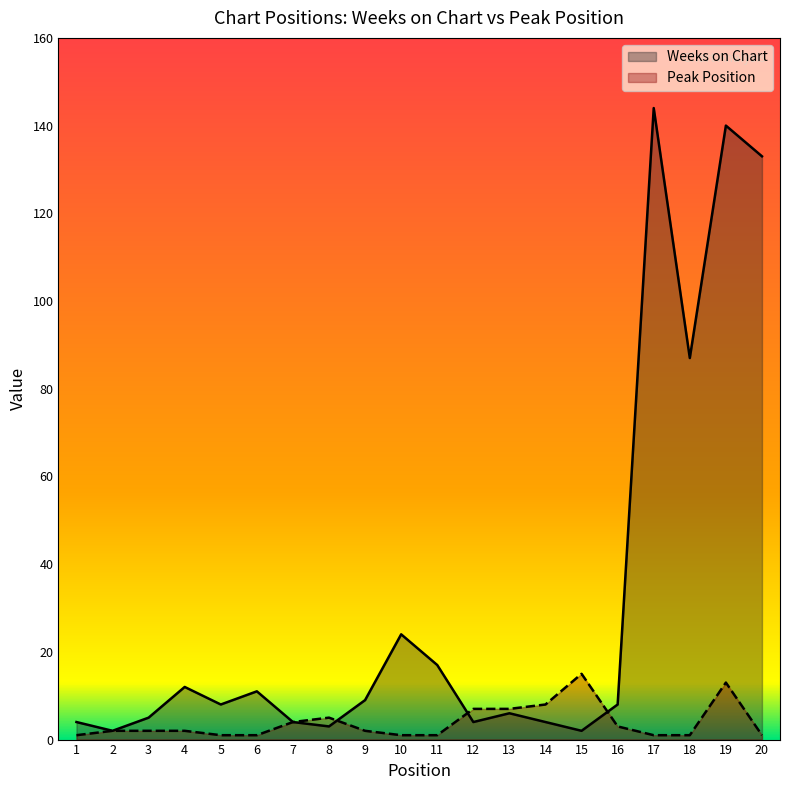

What is the greatest value displayed?

144